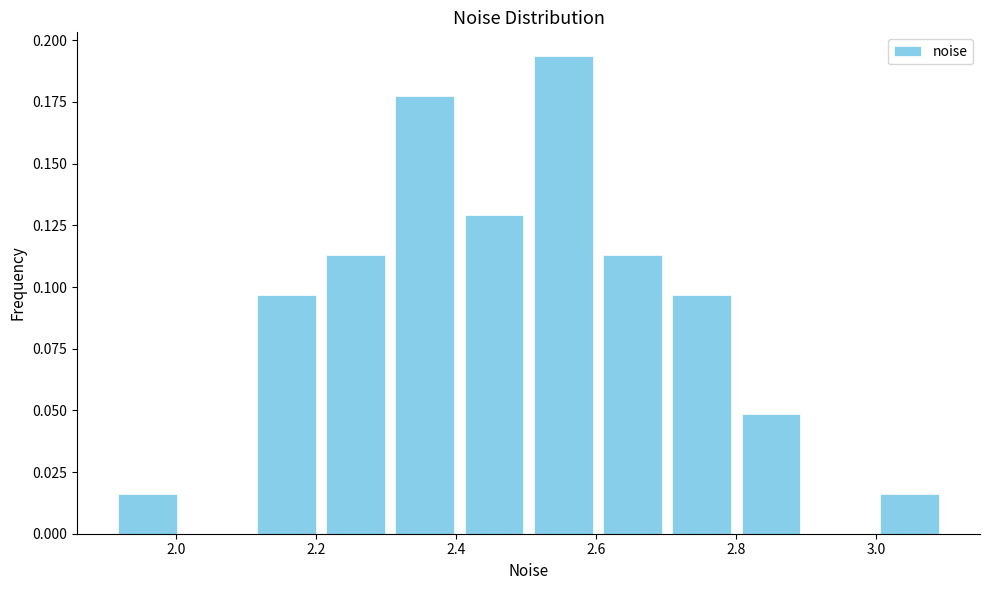

Reading left to right, list every bar in this chart as the range it spans on the x-axis followed by its height. Neither the bar edges nor the heights are printed on the chart, so give them approximately, as read against the axes.

1.92 to 2.00: 0.015
2.00 to 2.10: 0
2.10 to 2.20: 0.095
2.20 to 2.30: 0.115
2.30 to 2.40: 0.175
2.40 to 2.50: 0.130
2.50 to 2.60: 0.195
2.60 to 2.70: 0.115
2.70 to 2.80: 0.095
2.80 to 2.90: 0.050
2.90 to 3.00: 0
3.00 to 3.10: 0.015